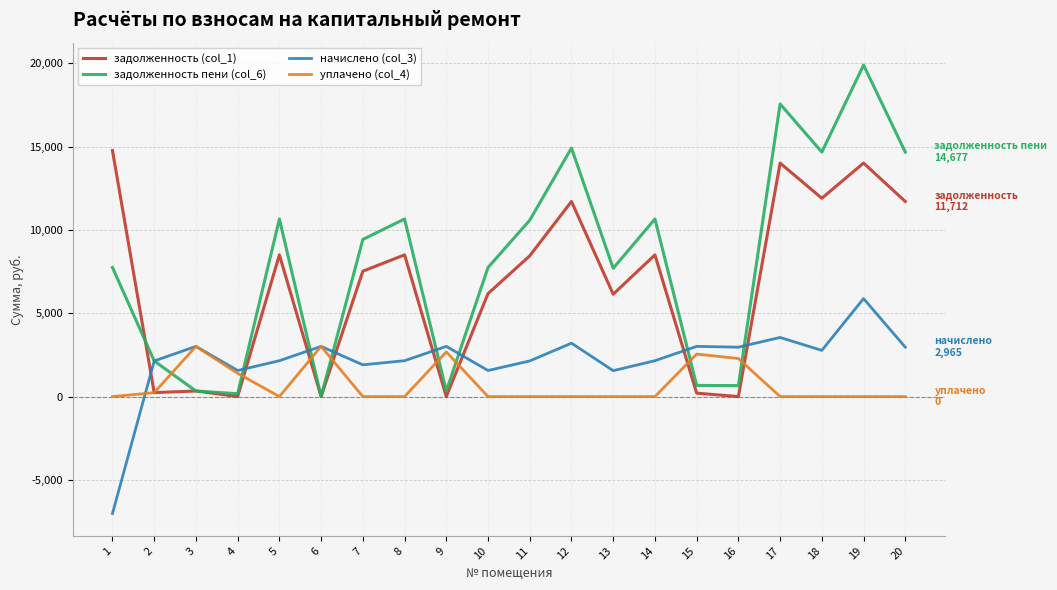

The value of задолженность (col_1) at 5 is 8505.6. True or false?

True